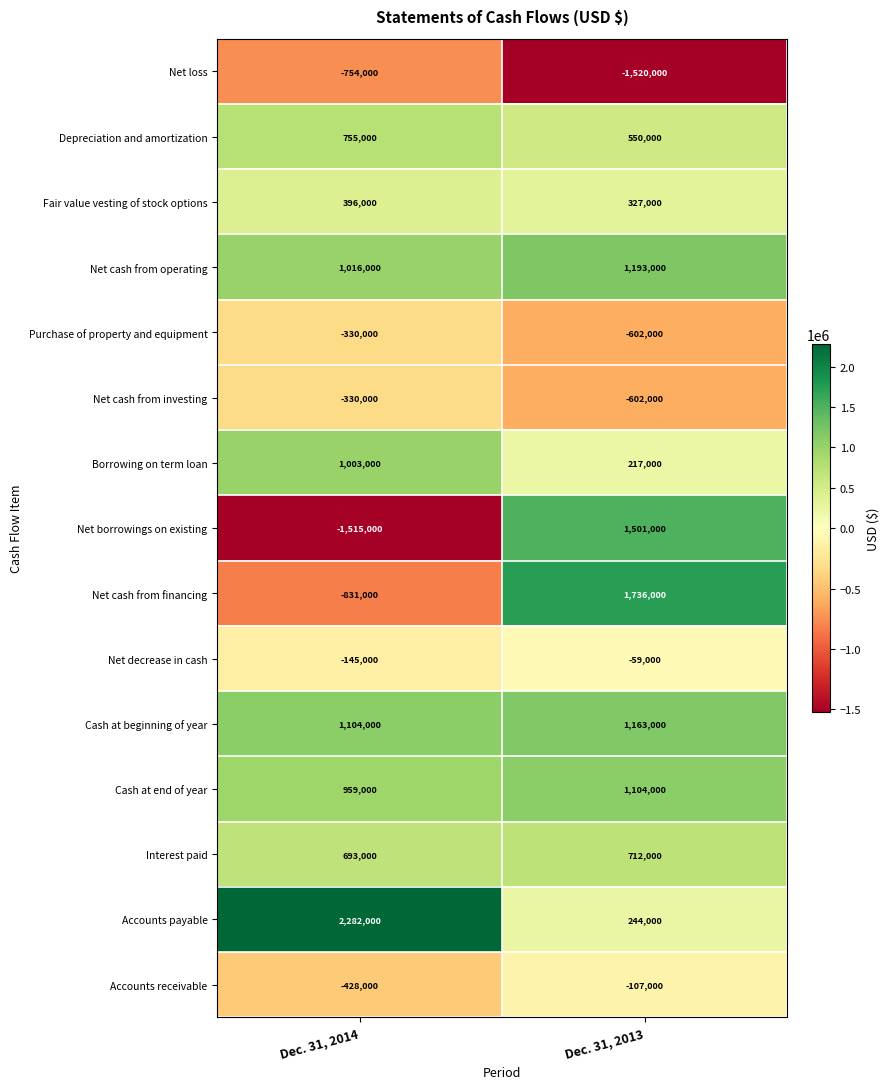

How many distinct data groups are displayed?

15